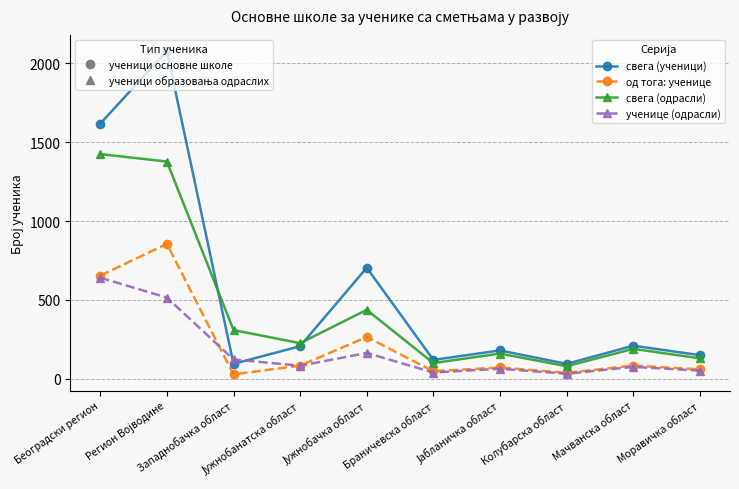

What is the greatest value displayed?

2077